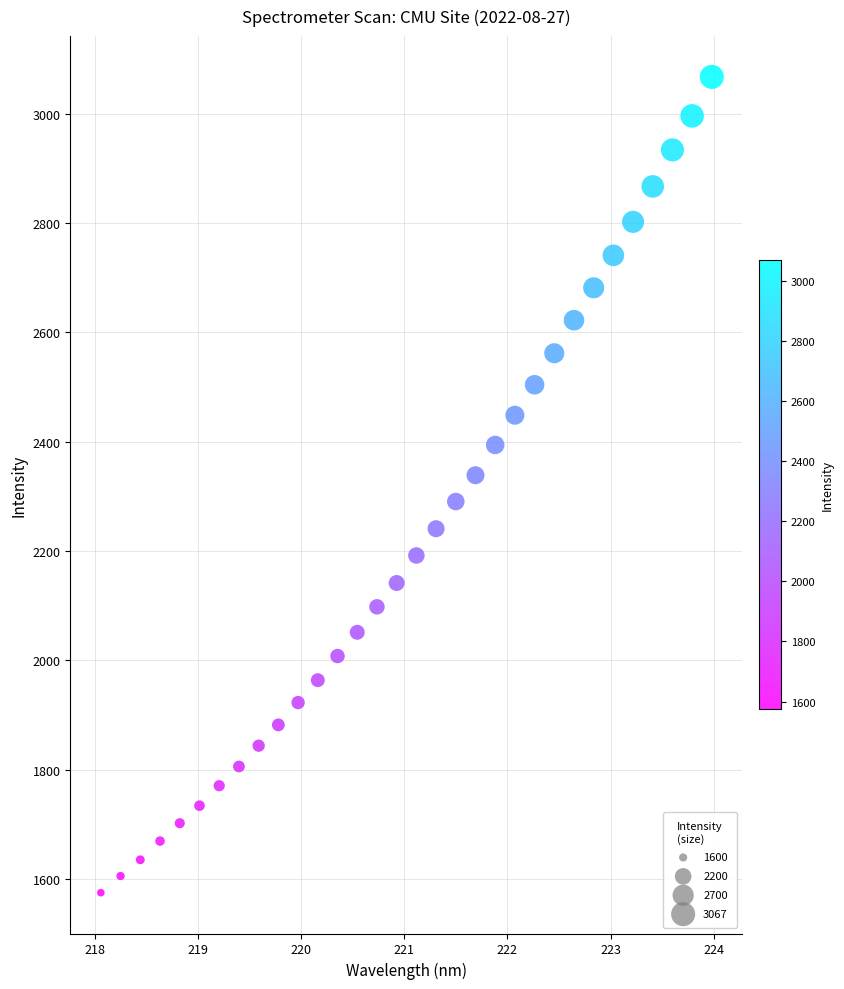

What is the range of X values (max minus min)?

5.9